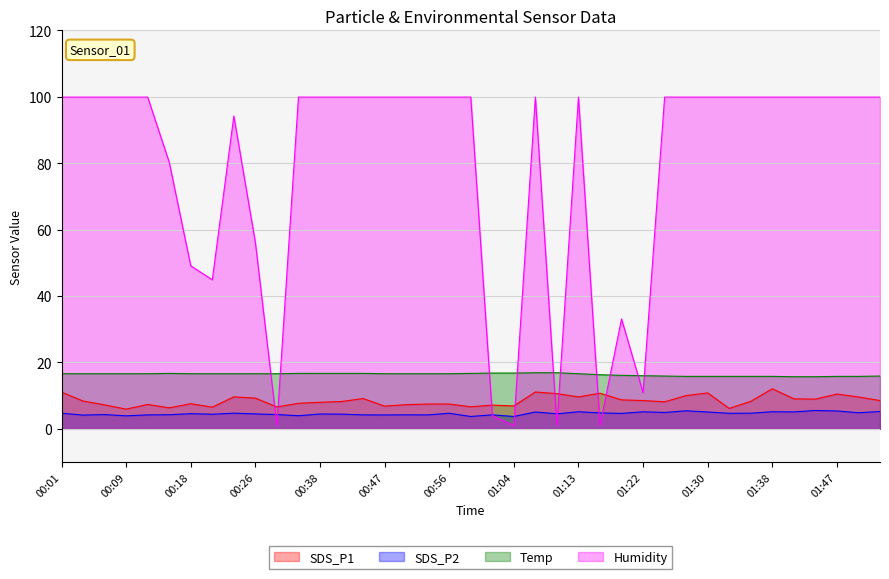

The SDS_P2 series shows 4.3 at 00:07. True or false?

True